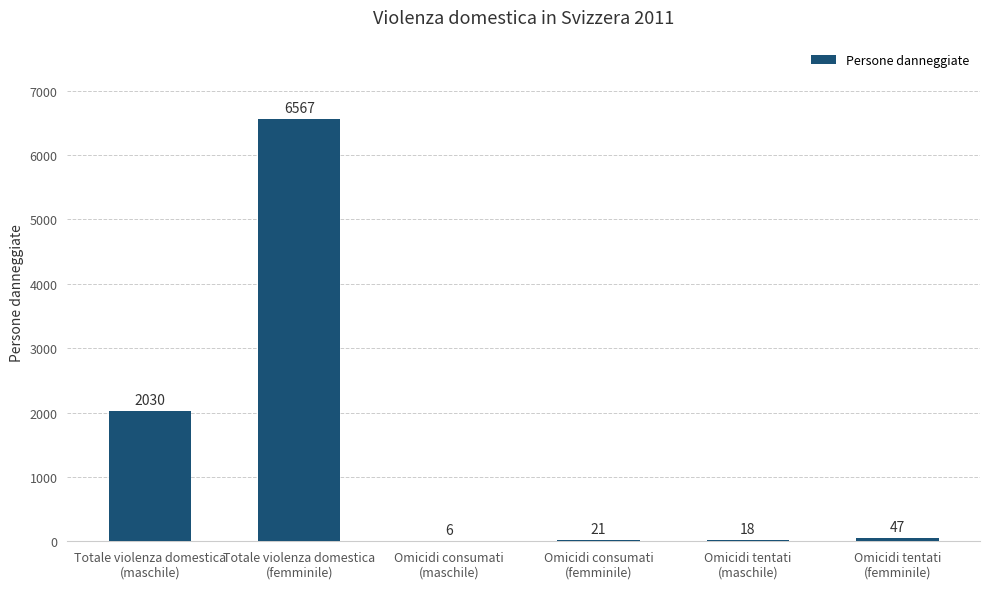

The value at Totale violenza domestica
(femminile) is 11361. True or false?

False